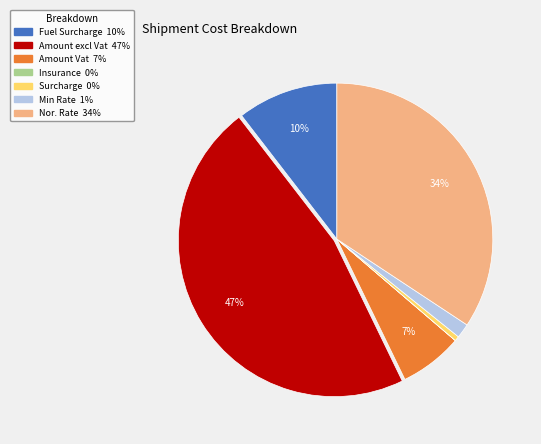

Between Surcharge and Amount Vat, which is larger?

Amount Vat